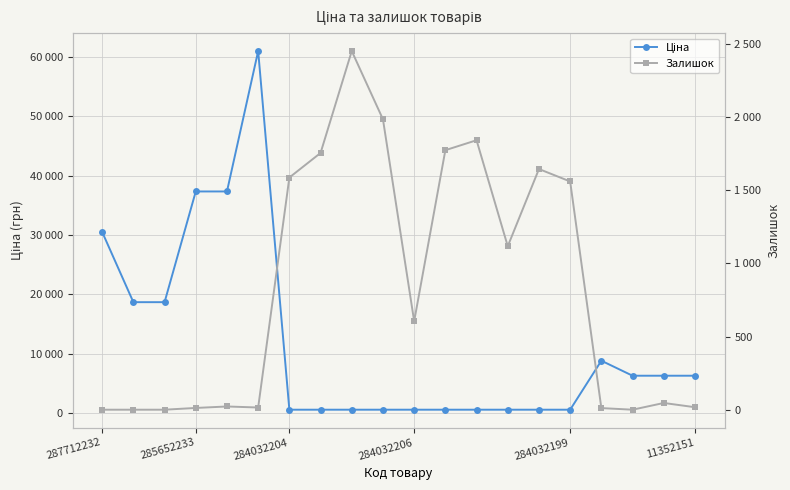

What position from the right is 7?

13